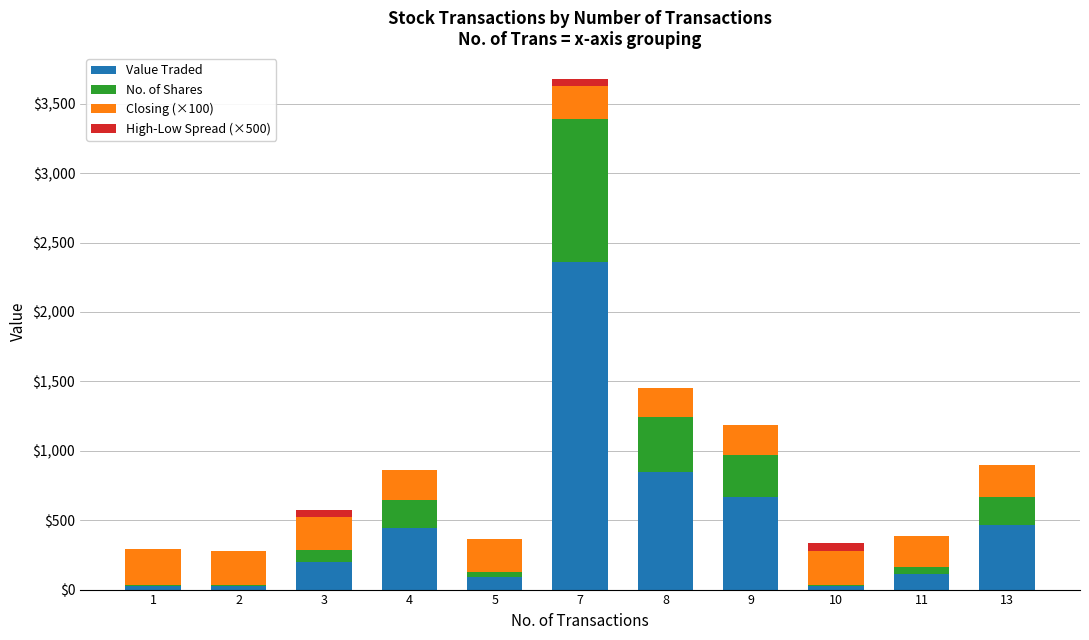

Are the bars horizontal?

No